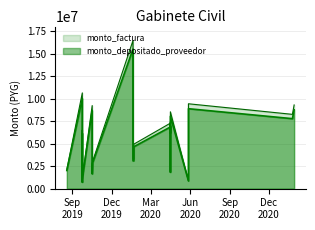

Does the chart have visible grid lines?

Yes